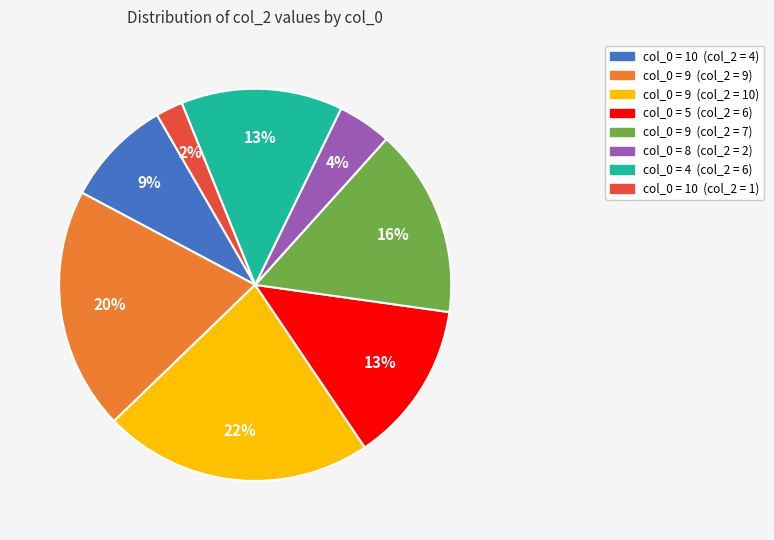

To the nearest percent, what is the average slice percentage?

12%